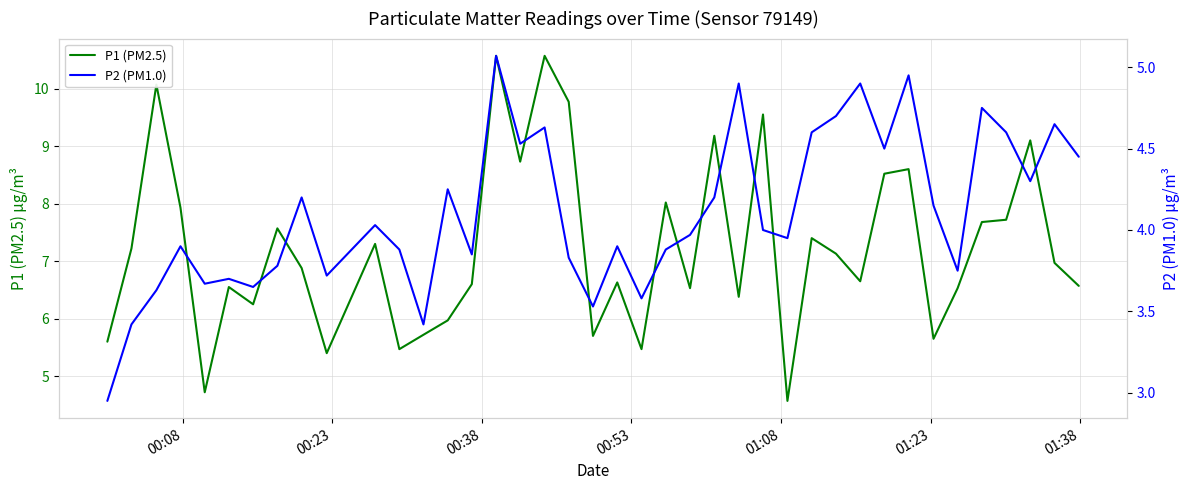

What is the lowest value of the P1 (PM2.5) series?

4.6